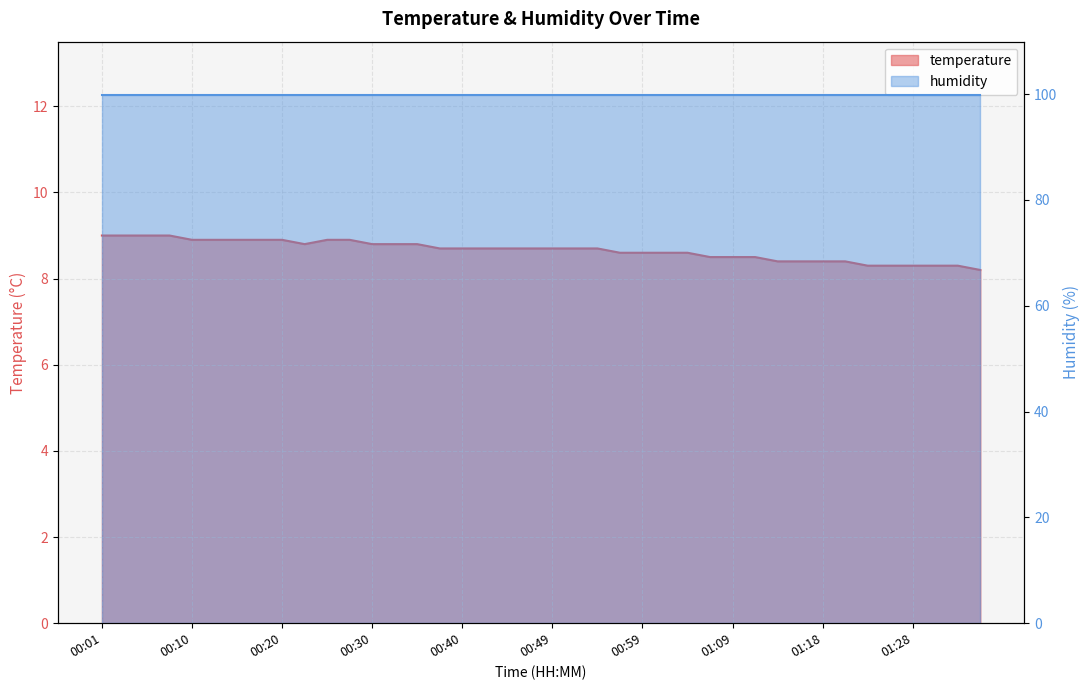

Between 00:37 and 01:14, which is larger?

00:37